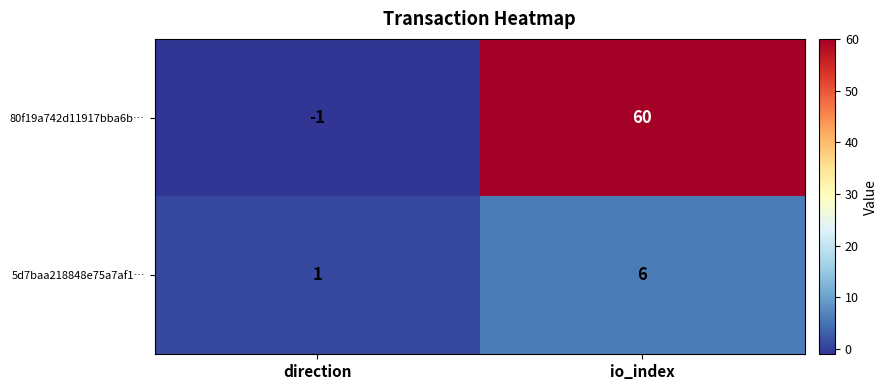

Which label corresponds to the largest value in the chart?

io_index